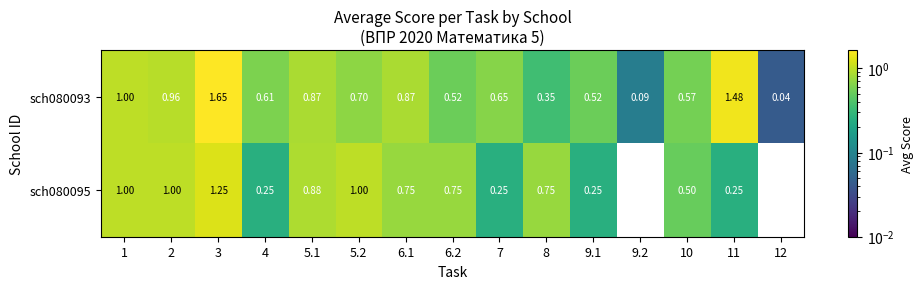

Is the value of sch080093 at 9.2 greater than the value of sch080095 at 5.2?

No